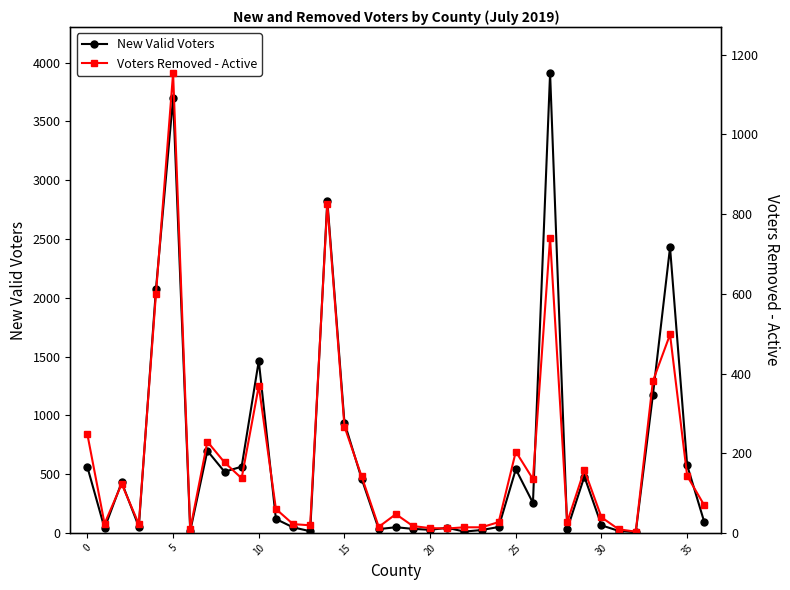

List the series in order of their peak value, lowest first.

Voters Removed - Active, New Valid Voters